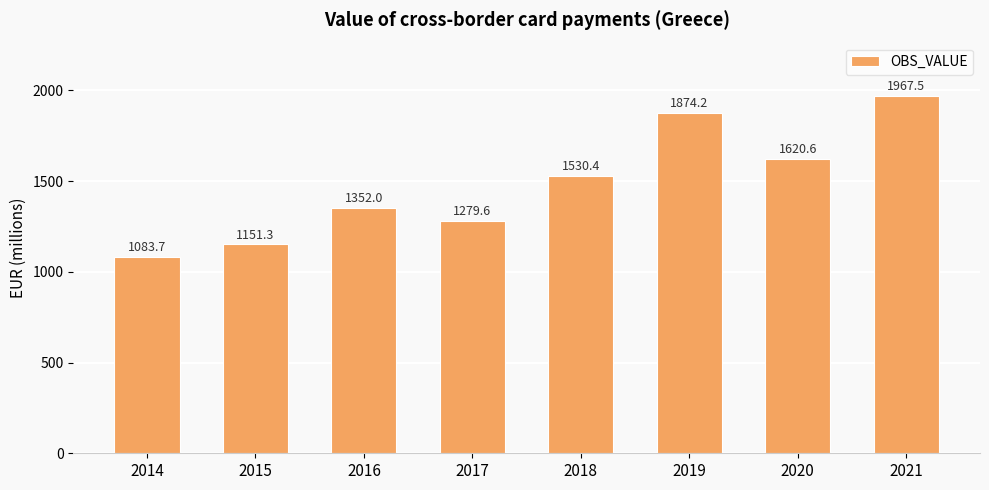

Is it true that the value at 2015 is 1151.3?

True